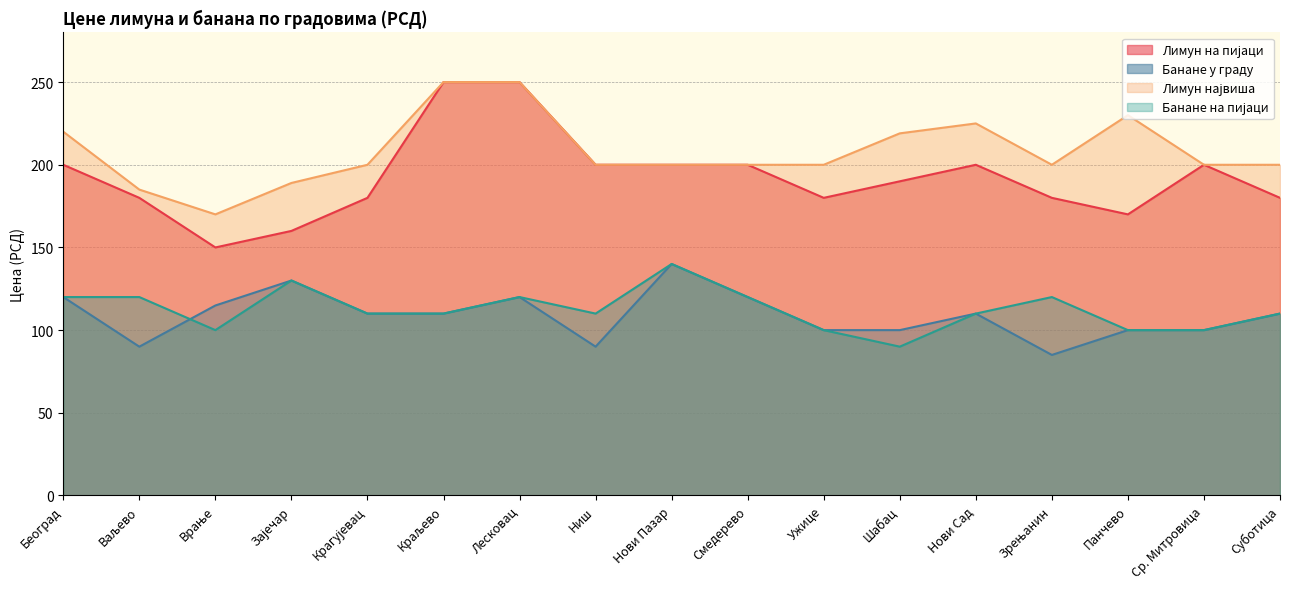

True or false: Лимун на пијаци has more than 2 points higher than both neighbors.

False